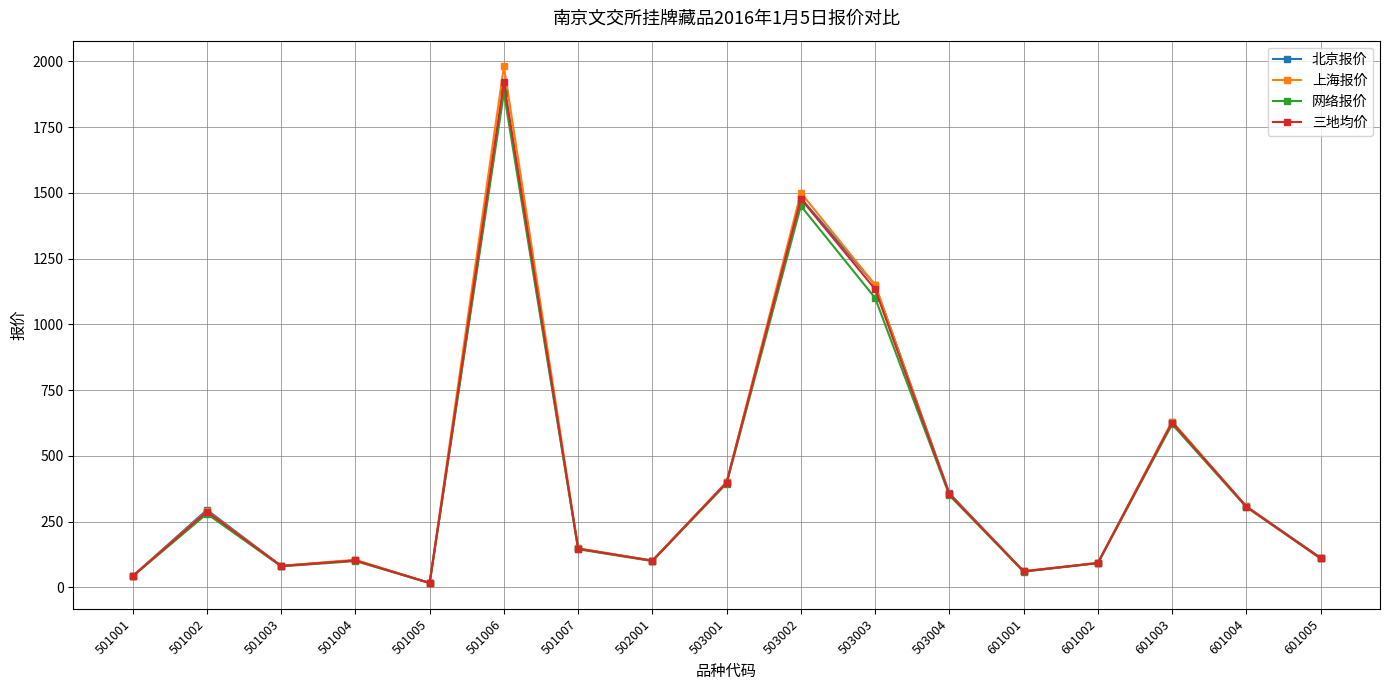

The value of 北京报价 at 503002 is 778.5. True or false?

False